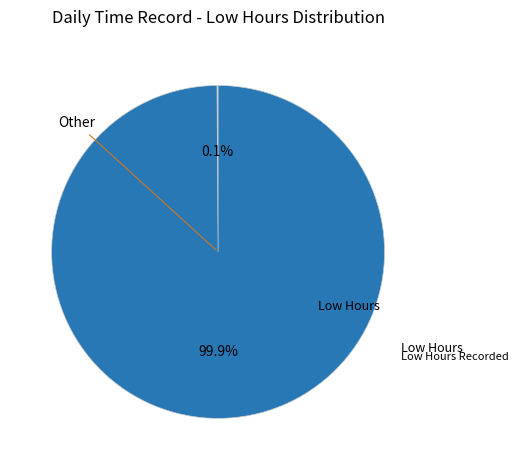

Is there a majority slice in this chart?

Yes